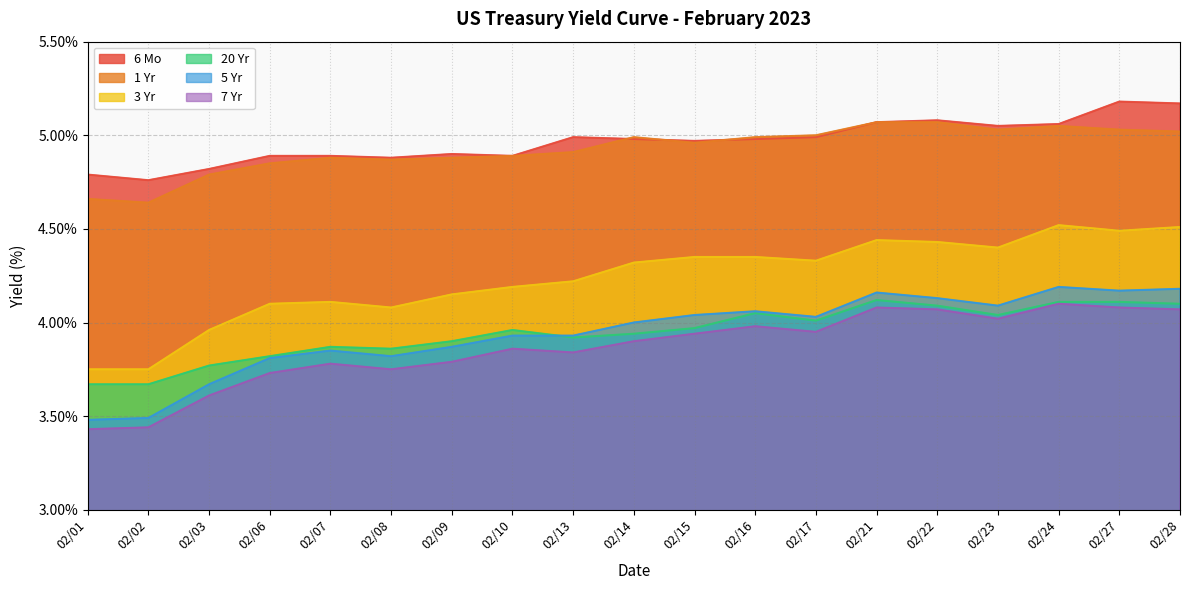

Where is the first local minimum for 6 Mo?

02/02